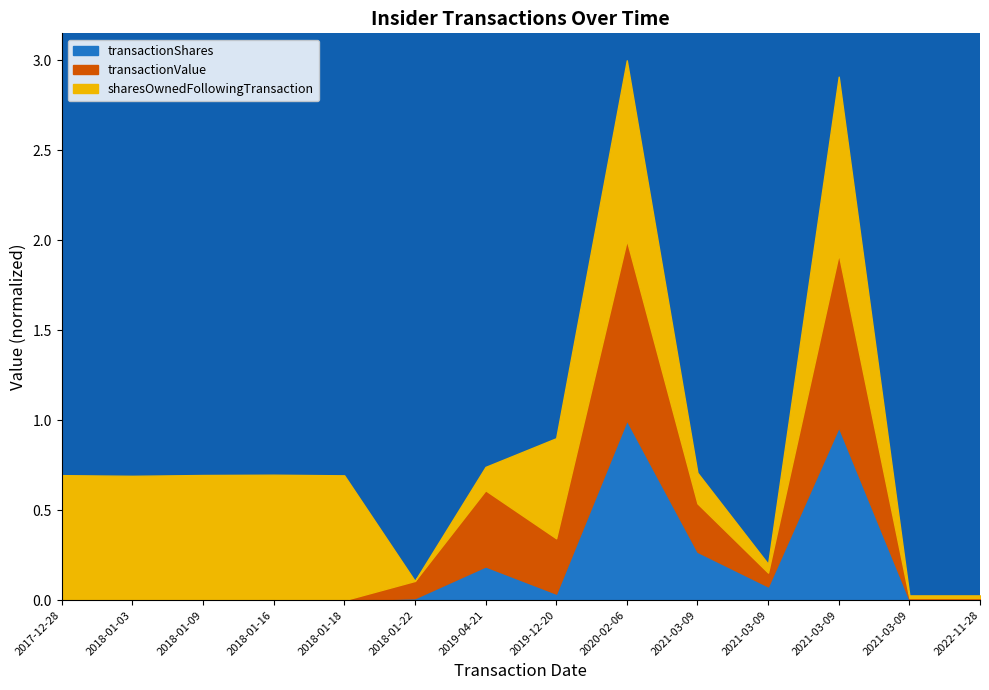

At how many categories does at least one series exceed 1?

2